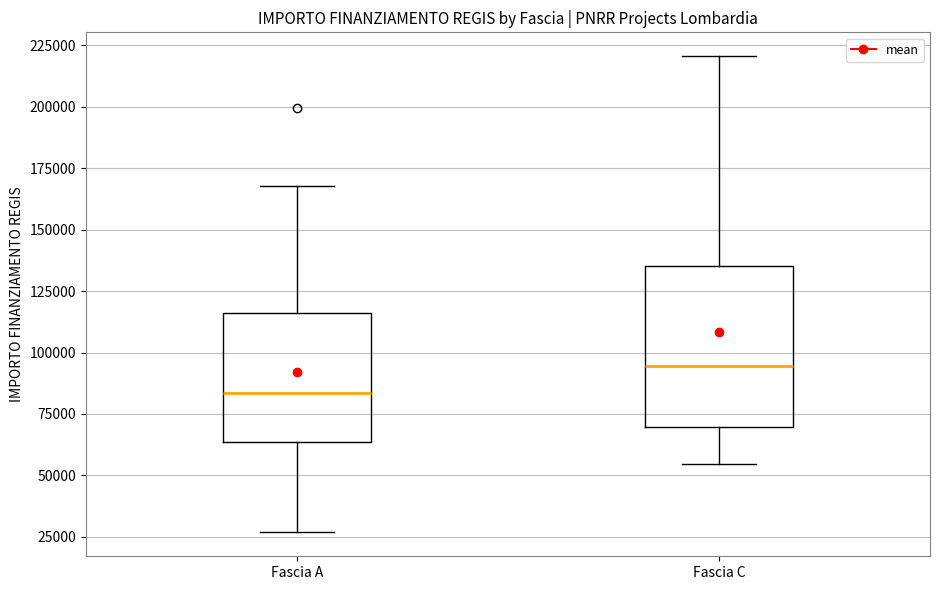

Where does the lower whisker of the box for Fascia A end on the y-axis? The values are not printed on the chart, so give them approximately, as read against the axis.

25000